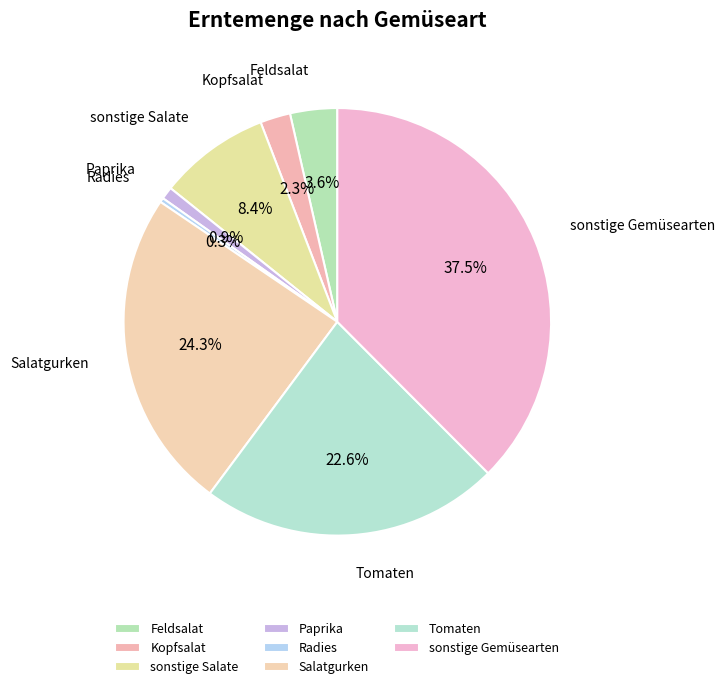

How many slices are in this pie chart?

8